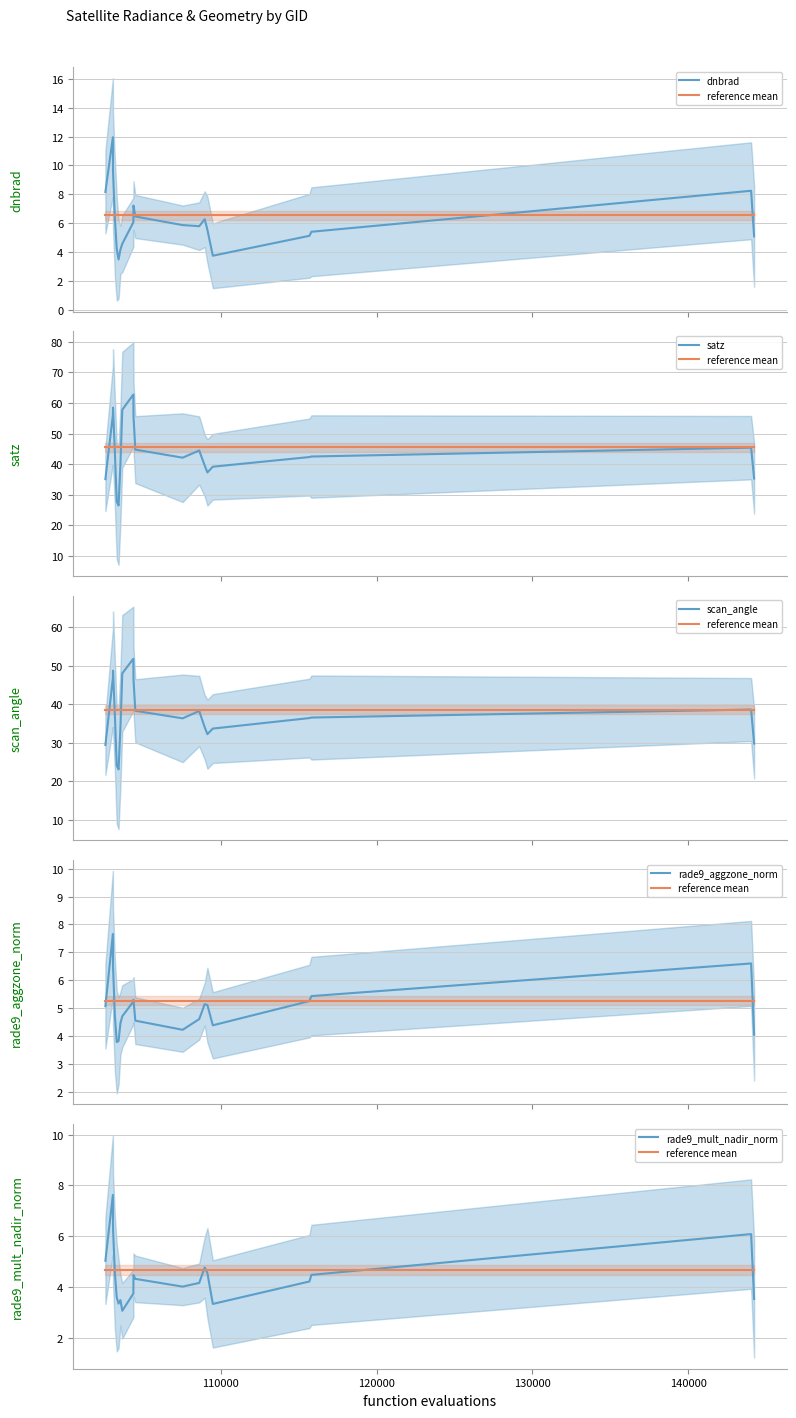

How many lines are shown in the chart?

6